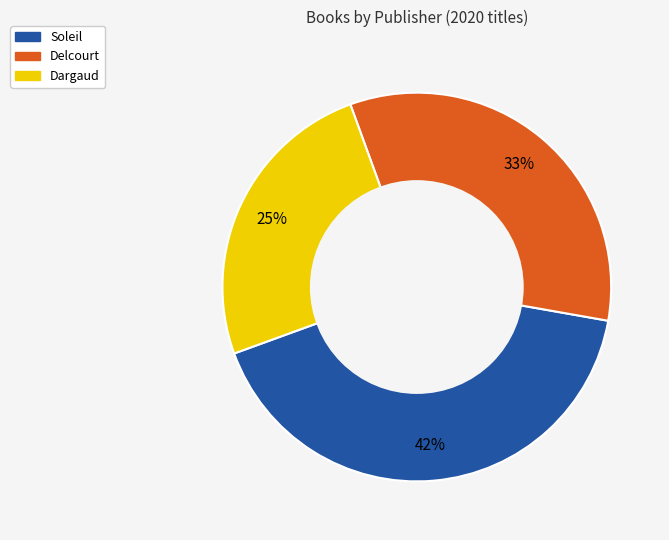

To the nearest percent, what is the difference between the largest and smallest slice percentages?

17%